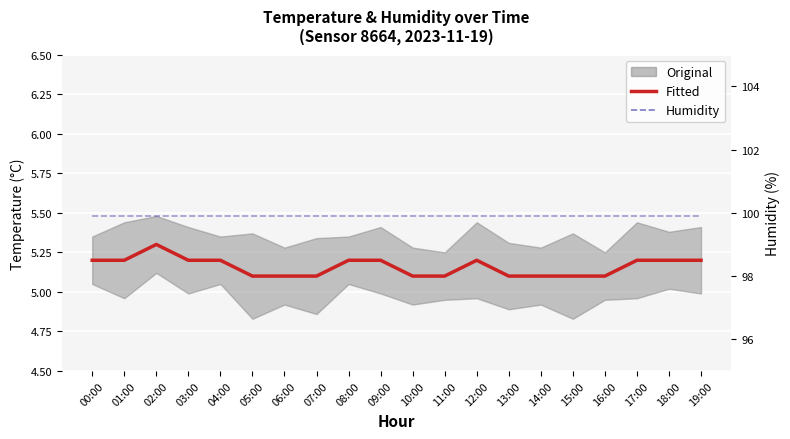

How many Fitted values are between 5 and 6?

20